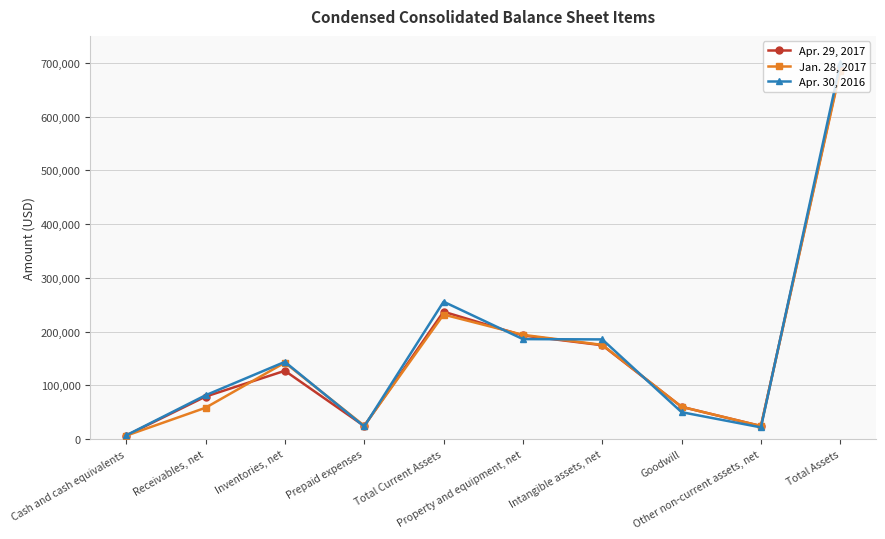

Rank the series by their maximum value, from highest to lowest.

Apr. 30, 2016, Apr. 29, 2017, Jan. 28, 2017